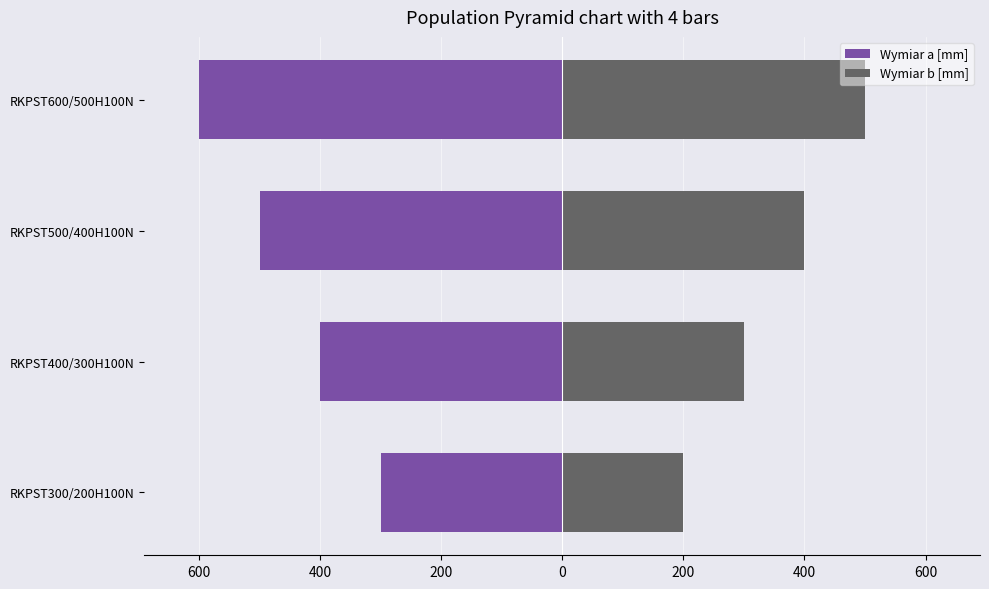

What is the total value across all series at RKPST600/500H100N?

-100